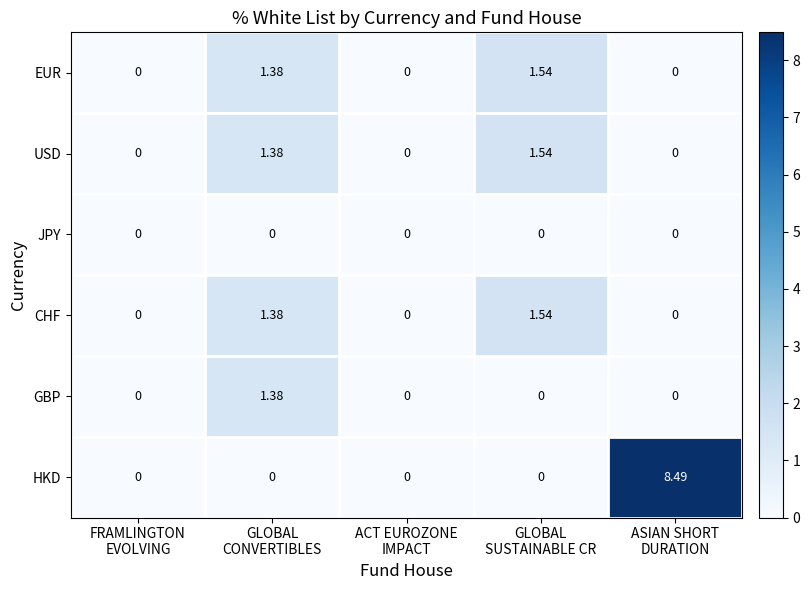

Which series has the largest range (max minus min)?

HKD